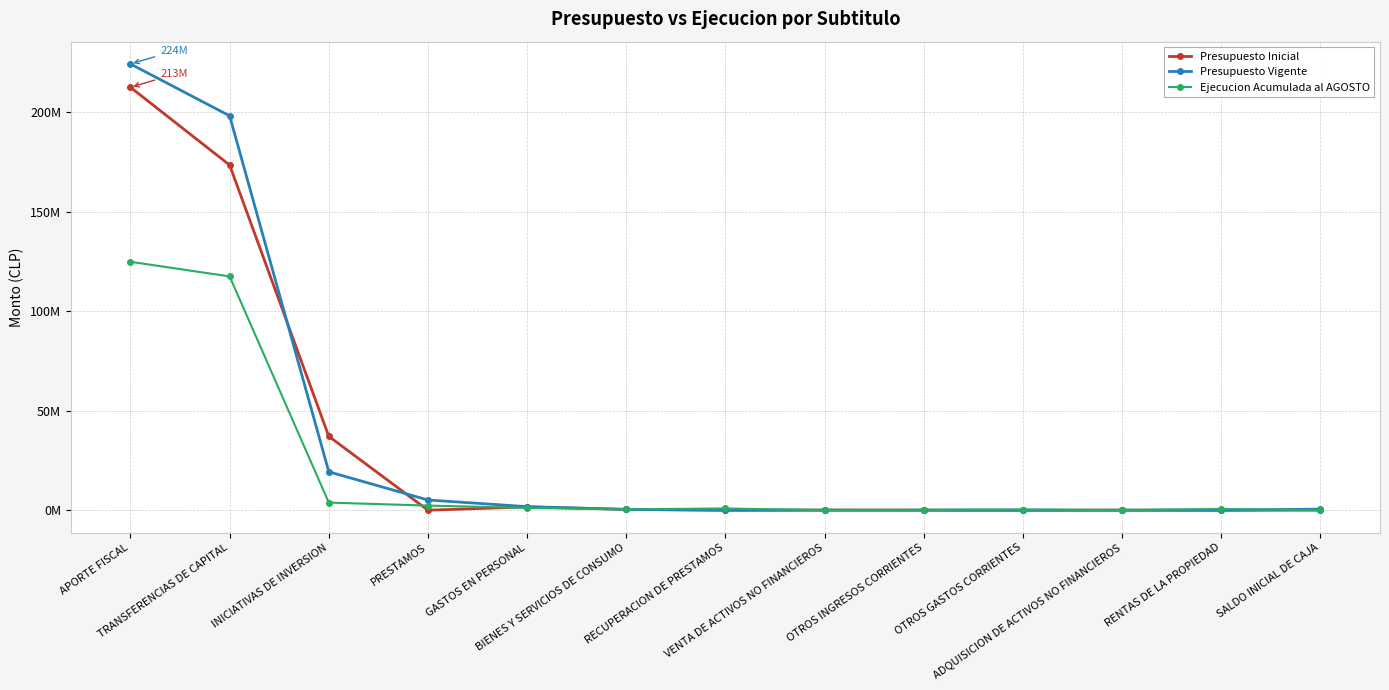

What are all the series names shown in the legend?

Presupuesto Inicial, Presupuesto Vigente, Ejecucion Acumulada al AGOSTO